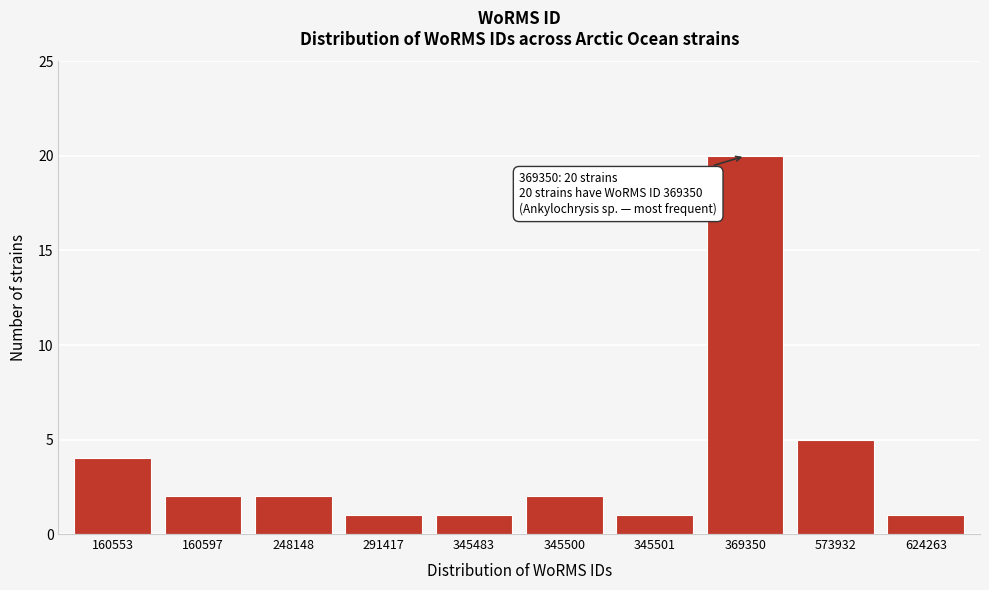

Reading left to right, what are all the values shown in this chart?

4	2	2	1	1	2	1	20	5	1